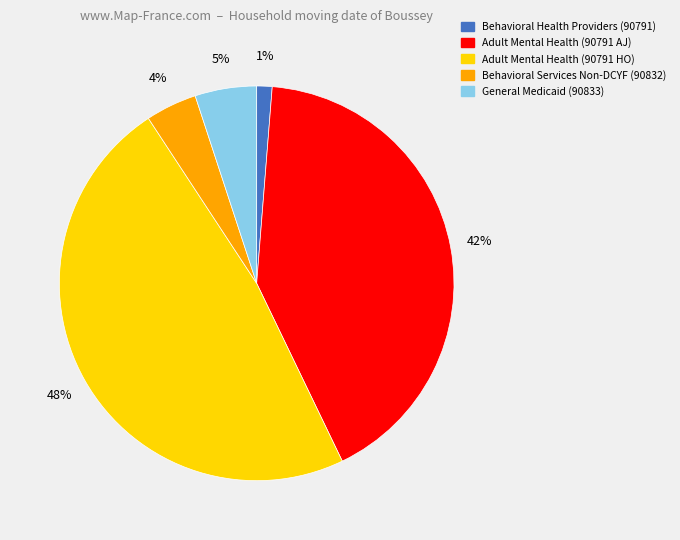

Is it true that General Medicaid (90833) is 14% of the pie?

False